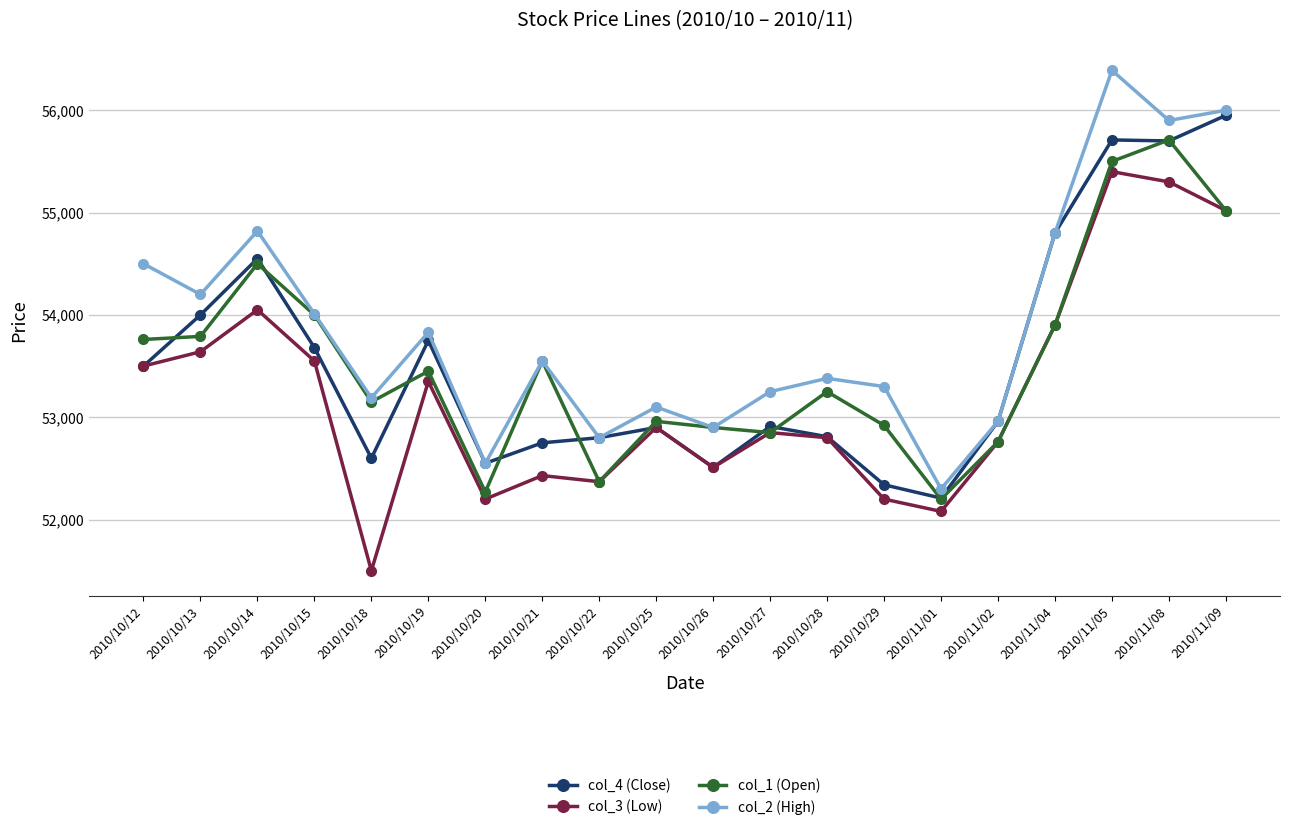

What is the label of the 14th point from the right?

2010/10/20